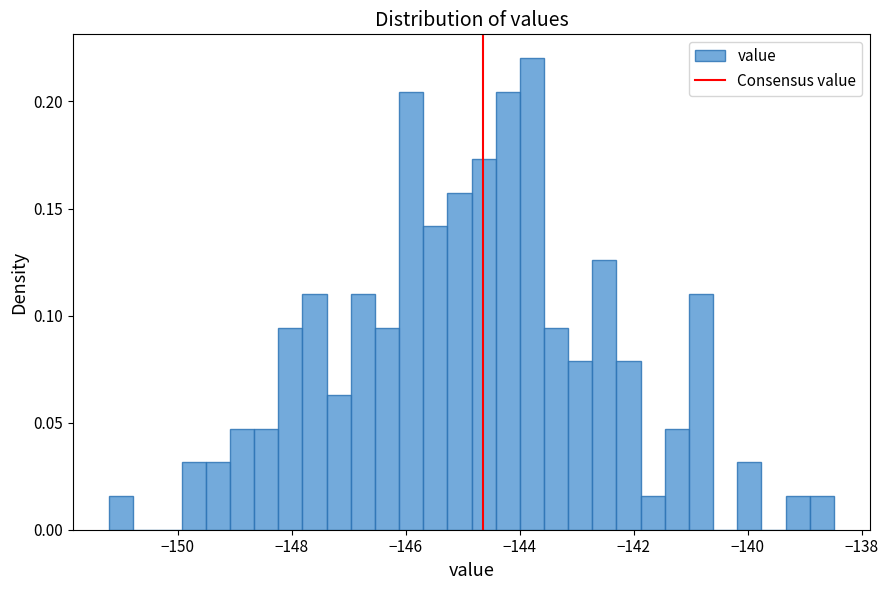

Read against the x-axis, roughly where is the centre of the tallest bar?

-143.8